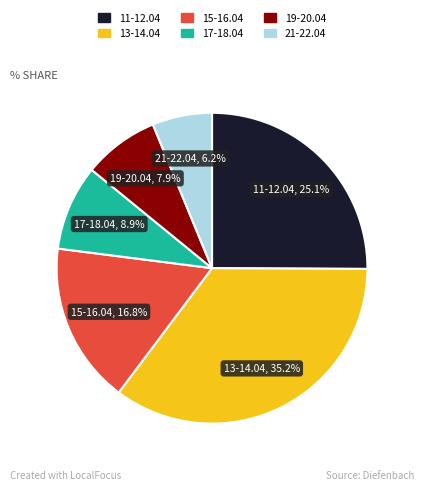

Does any single category account for the majority?

No